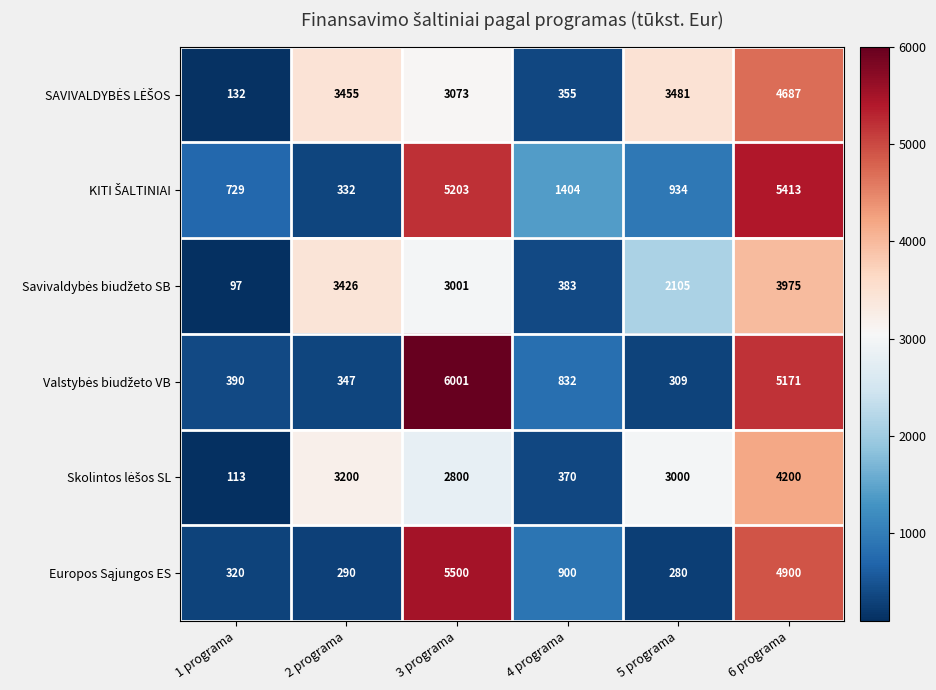

At which category is the sum across all series the highest?

6 programa